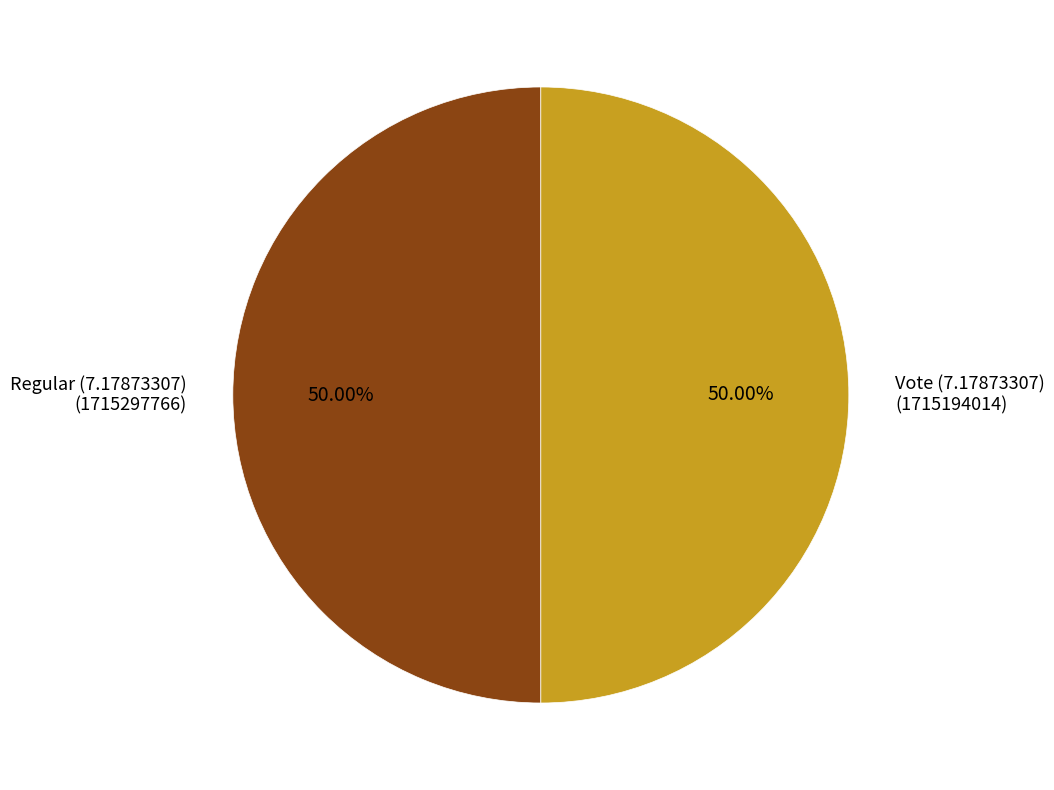

How many segments does this pie chart have?

2